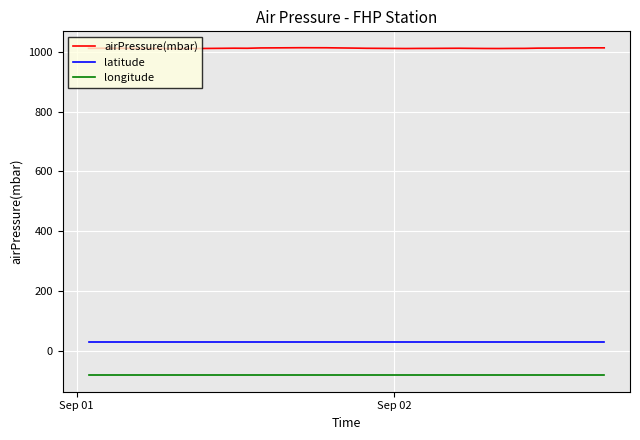

List the series in order of their peak value, highest first.

airPressure(mbar), latitude, longitude